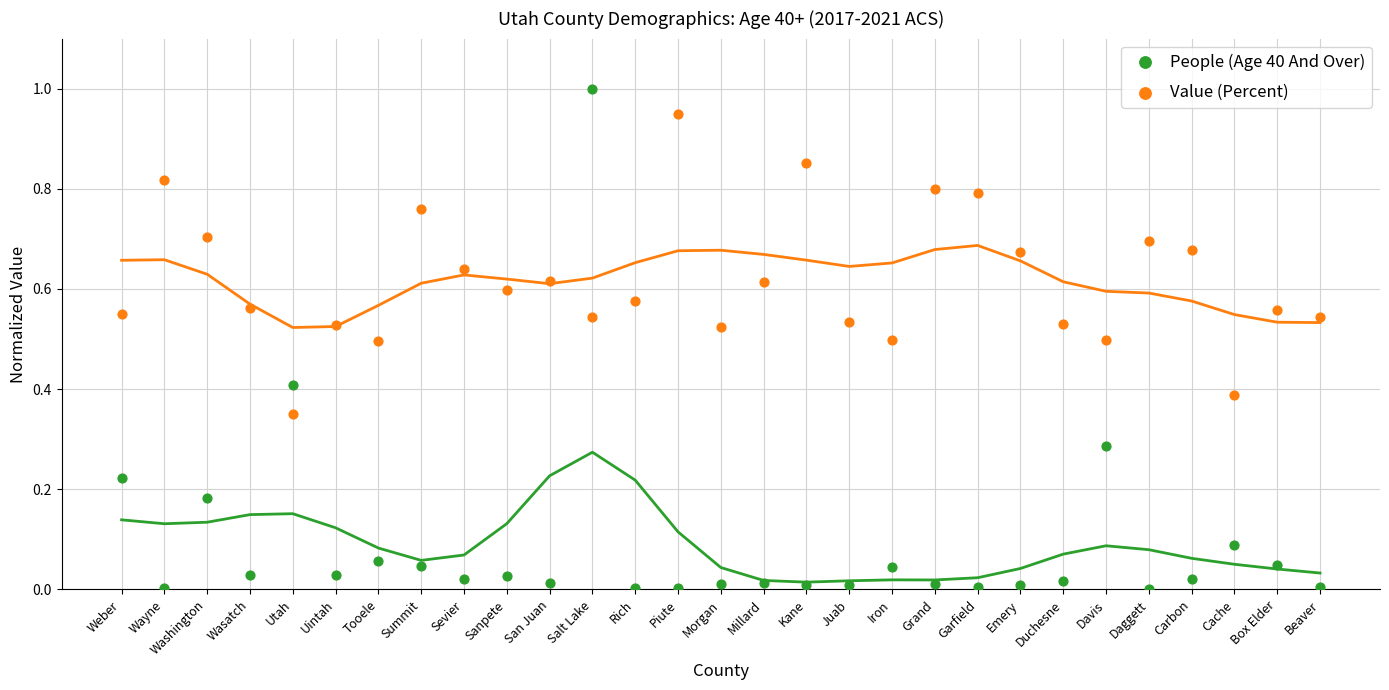

What are all the series names shown in the legend?

People (Age 40 And Over), Value (Percent)